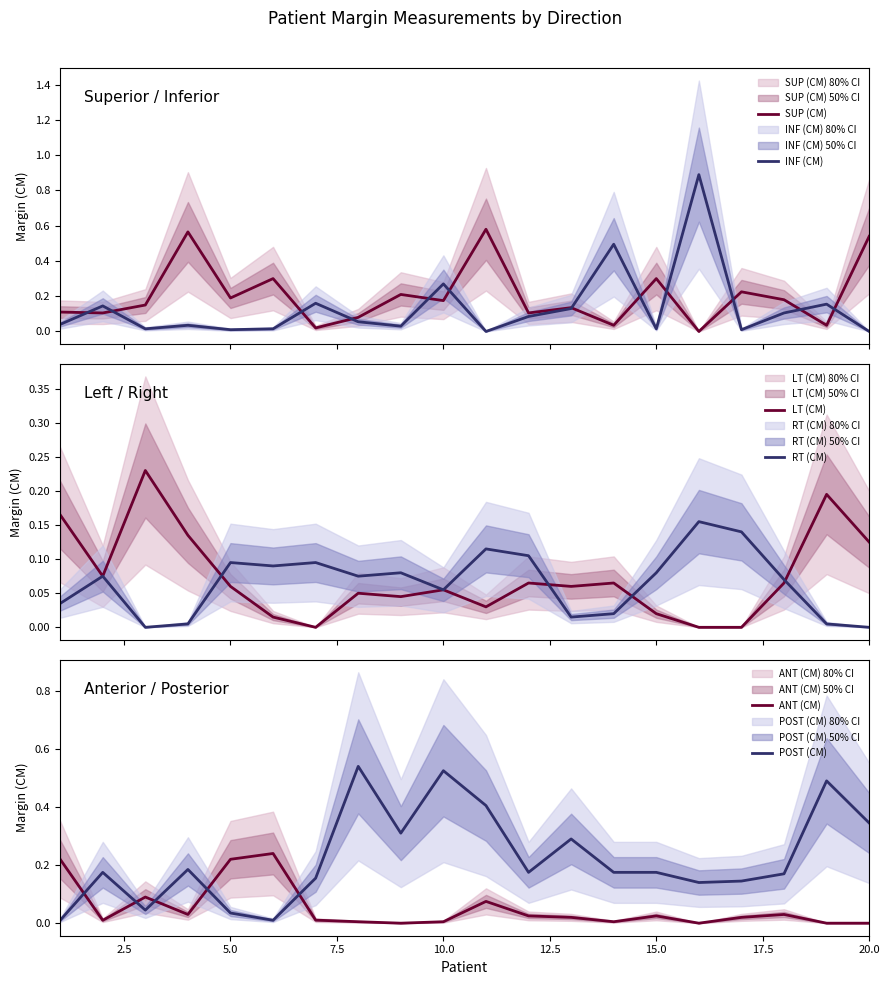

How many intersections are there between POST (CM) and ANT (CM)?

5